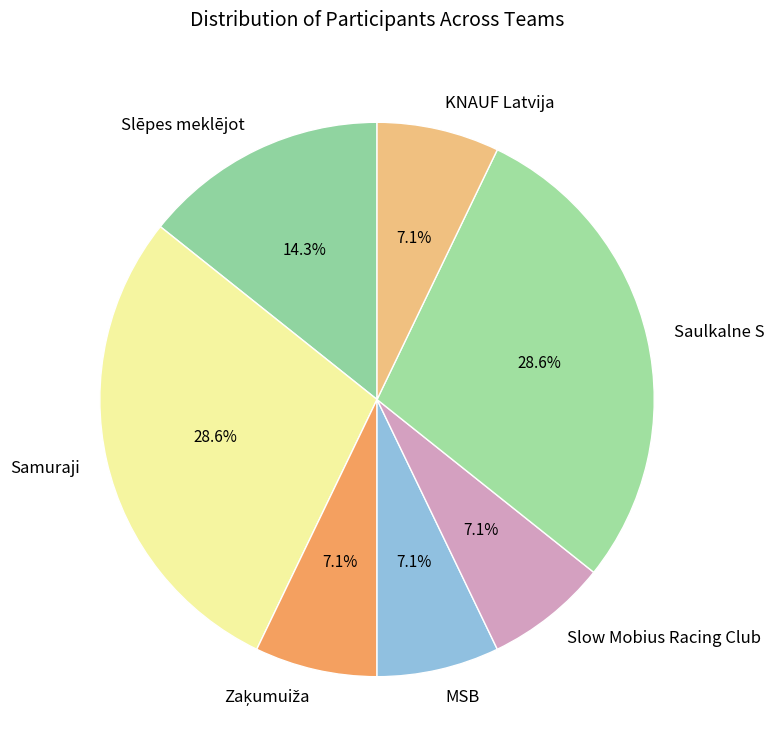

Does Saulkalne S account for over 50% of the chart?

No